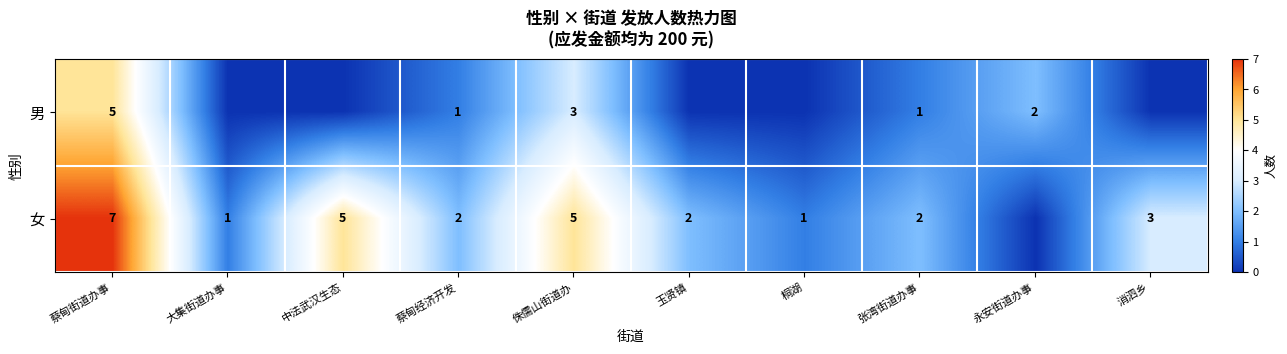

What is the difference between the maximum and minimum values in the row_1 series?

7